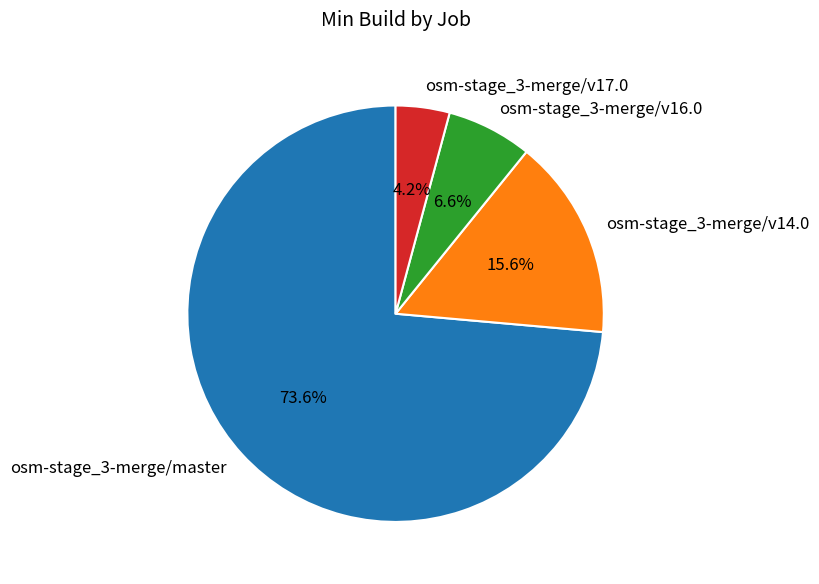

To the nearest percent, what portion does osm-stage_3-merge/v16.0 represent?

7%